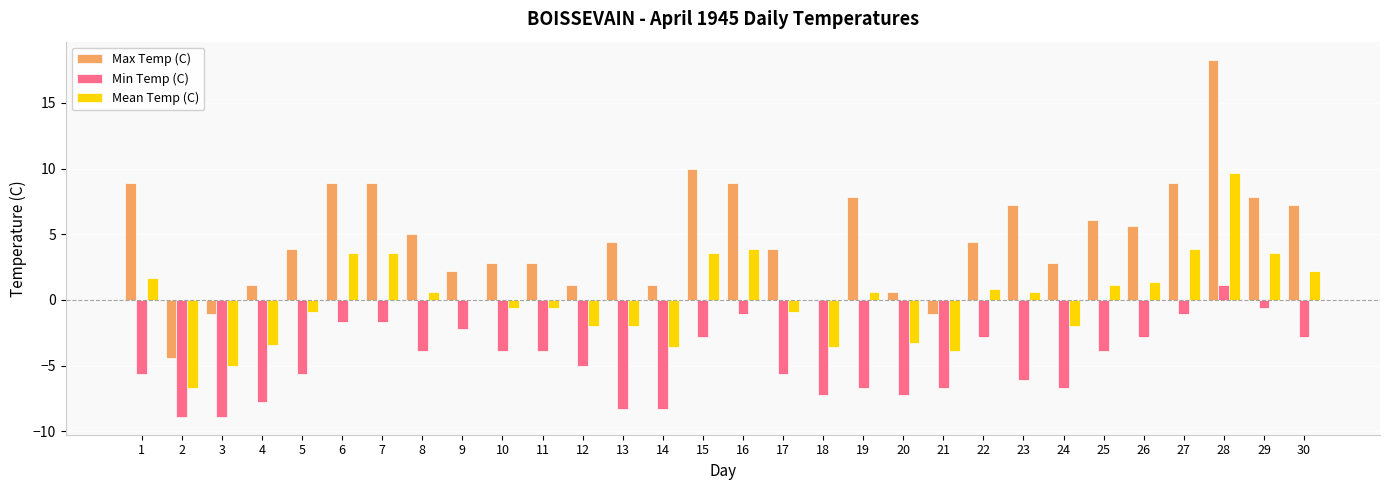

At which label does Max Temp (C) reach its peak?

28